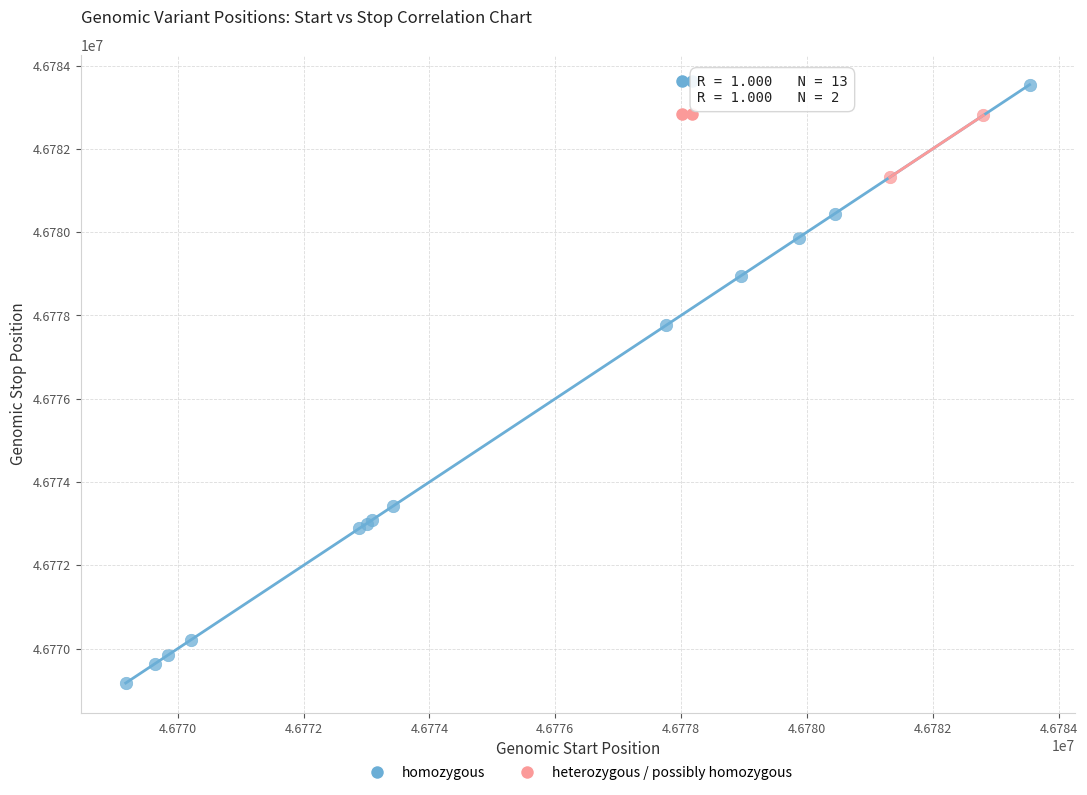

Which series has the widest spread of Y values?

homozygous